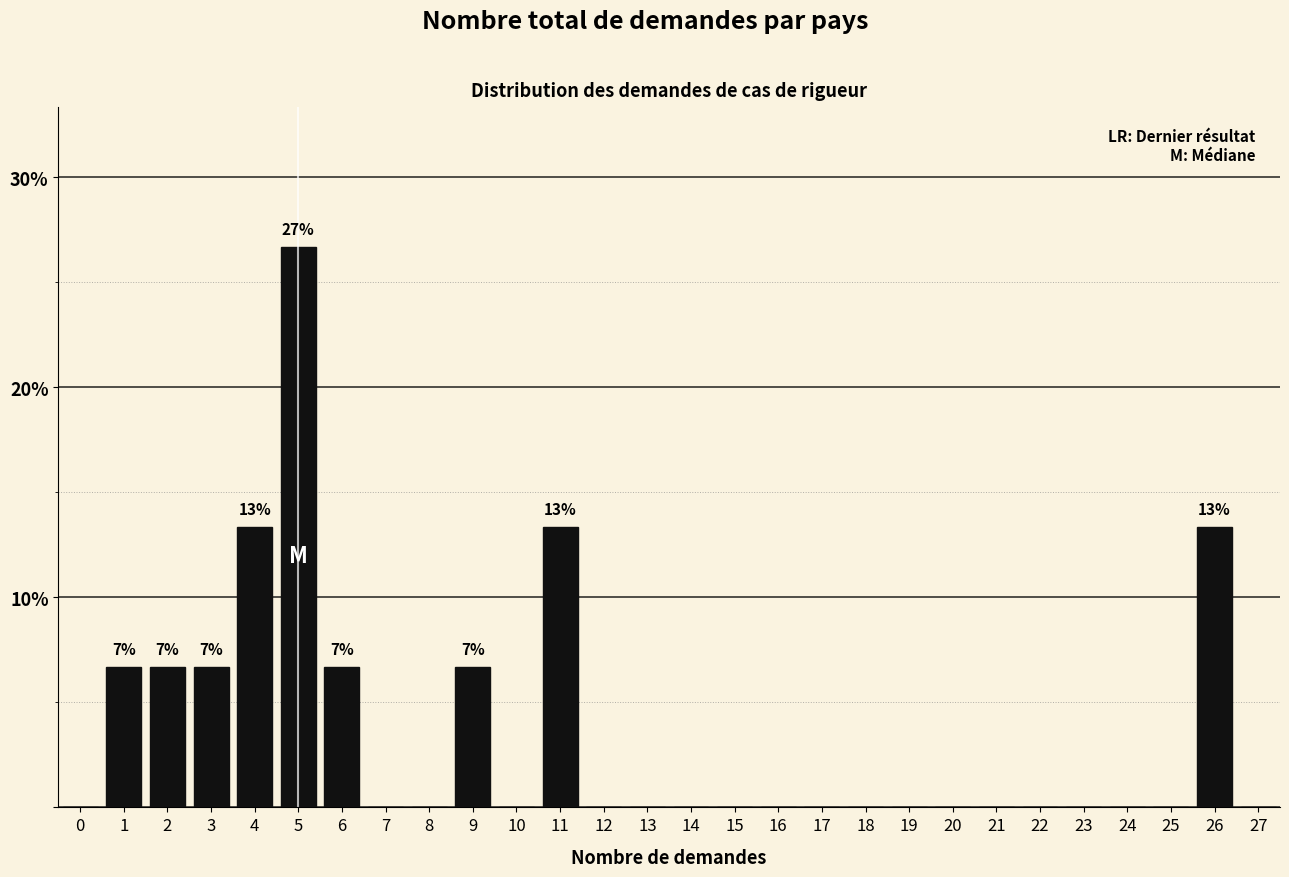

Reading left to right, list all the values displayed in this chart.

0=0.0	1=6.7	2=6.7	3=6.7	4=13.3	5=26.7	6=6.7	7=0.0	8=0.0	9=6.7	10=0.0	11=13.3	12=0.0	13=0.0	14=0.0	15=0.0	16=0.0	17=0.0	18=0.0	19=0.0	20=0.0	21=0.0	22=0.0	23=0.0	24=0.0	25=0.0	26=13.3	27=0.0